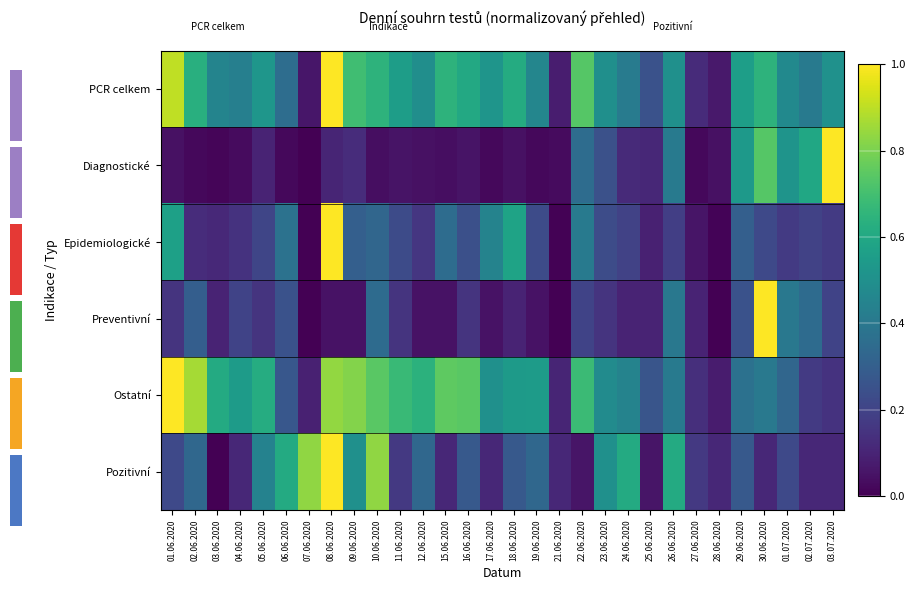

Reading left to right, transcribe all the data shown in this chart.

PCR celkem: 01.06.2020=0.9	02.06.2020=0.6	03.06.2020=0.5	04.06.2020=0.4	05.06.2020=0.5	06.06.2020=0.4	07.06.2020=0.1	08.06.2020=1.0	09.06.2020=0.7	10.06.2020=0.6	11.06.2020=0.6	12.06.2020=0.5	15.06.2020=0.6	16.06.2020=0.6	17.06.2020=0.5	18.06.2020=0.6	19.06.2020=0.5	21.06.2020=0.1	22.06.2020=0.7	23.06.2020=0.5	24.06.2020=0.4	25.06.2020=0.3	26.06.2020=0.5	27.06.2020=0.1	28.06.2020=0.1	29.06.2020=0.6	30.06.2020=0.6	01.07.2020=0.5	02.07.2020=0.4	03.07.2020=0.5
Diagnostické: 01.06.2020=0.0	02.06.2020=0.0	03.06.2020=0.0	04.06.2020=0.0	05.06.2020=0.1	06.06.2020=0.0	07.06.2020=0.0	08.06.2020=0.1	09.06.2020=0.1	10.06.2020=0.0	11.06.2020=0.1	12.06.2020=0.0	15.06.2020=0.0	16.06.2020=0.1	17.06.2020=0.0	18.06.2020=0.0	19.06.2020=0.0	21.06.2020=0.0	22.06.2020=0.4	23.06.2020=0.2	24.06.2020=0.1	25.06.2020=0.1	26.06.2020=0.4	27.06.2020=0.0	28.06.2020=0.0	29.06.2020=0.5	30.06.2020=0.7	01.07.2020=0.5	02.07.2020=0.6	03.07.2020=1.0
Epidemiologické: 01.06.2020=0.6	02.06.2020=0.1	03.06.2020=0.1	04.06.2020=0.1	05.06.2020=0.2	06.06.2020=0.4	07.06.2020=0.0	08.06.2020=1.0	09.06.2020=0.3	10.06.2020=0.3	11.06.2020=0.2	12.06.2020=0.2	15.06.2020=0.4	16.06.2020=0.2	17.06.2020=0.4	18.06.2020=0.6	19.06.2020=0.2	21.06.2020=0.0	22.06.2020=0.4	23.06.2020=0.2	24.06.2020=0.2	25.06.2020=0.1	26.06.2020=0.2	27.06.2020=0.1	28.06.2020=0.0	29.06.2020=0.3	30.06.2020=0.2	01.07.2020=0.2	02.07.2020=0.2	03.07.2020=0.2
Preventivní: 01.06.2020=0.1	02.06.2020=0.3	03.06.2020=0.1	04.06.2020=0.2	05.06.2020=0.1	06.06.2020=0.2	07.06.2020=0.0	08.06.2020=0.1	09.06.2020=0.1	10.06.2020=0.3	11.06.2020=0.1	12.06.2020=0.1	15.06.2020=0.1	16.06.2020=0.1	17.06.2020=0.1	18.06.2020=0.1	19.06.2020=0.1	21.06.2020=0.0	22.06.2020=0.2	23.06.2020=0.1	24.06.2020=0.1	25.06.2020=0.1	26.06.2020=0.4	27.06.2020=0.1	28.06.2020=0.0	29.06.2020=0.2	30.06.2020=1.0	01.07.2020=0.4	02.07.2020=0.3	03.07.2020=0.2
Ostatní: 01.06.2020=1.0	02.06.2020=0.9	03.06.2020=0.6	04.06.2020=0.5	05.06.2020=0.6	06.06.2020=0.3	07.06.2020=0.1	08.06.2020=0.8	09.06.2020=0.8	10.06.2020=0.7	11.06.2020=0.7	12.06.2020=0.6	15.06.2020=0.8	16.06.2020=0.7	17.06.2020=0.5	18.06.2020=0.5	19.06.2020=0.5	21.06.2020=0.1	22.06.2020=0.7	23.06.2020=0.5	24.06.2020=0.4	25.06.2020=0.3	26.06.2020=0.4	27.06.2020=0.1	28.06.2020=0.1	29.06.2020=0.4	30.06.2020=0.4	01.07.2020=0.3	02.07.2020=0.2	03.07.2020=0.1
Pozitivní: 01.06.2020=0.2	02.06.2020=0.3	03.06.2020=0.0	04.06.2020=0.1	05.06.2020=0.4	06.06.2020=0.6	07.06.2020=0.8	08.06.2020=1.0	09.06.2020=0.5	10.06.2020=0.8	11.06.2020=0.2	12.06.2020=0.3	15.06.2020=0.1	16.06.2020=0.3	17.06.2020=0.1	18.06.2020=0.3	19.06.2020=0.3	21.06.2020=0.1	22.06.2020=0.1	23.06.2020=0.5	24.06.2020=0.6	25.06.2020=0.1	26.06.2020=0.6	27.06.2020=0.2	28.06.2020=0.1	29.06.2020=0.3	30.06.2020=0.1	01.07.2020=0.2	02.07.2020=0.1	03.07.2020=0.1